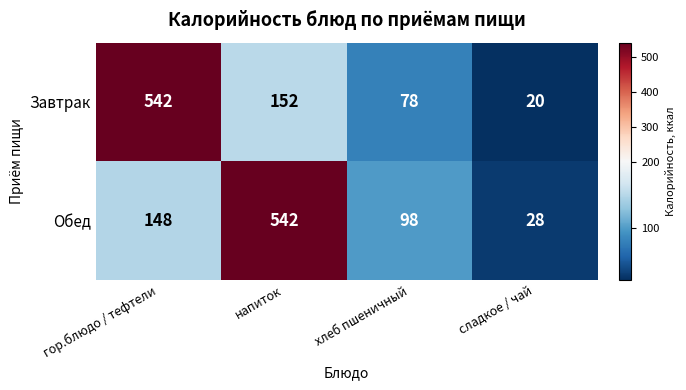

What is the difference between the Завтрак values at напиток and хлеб пшеничный?

74